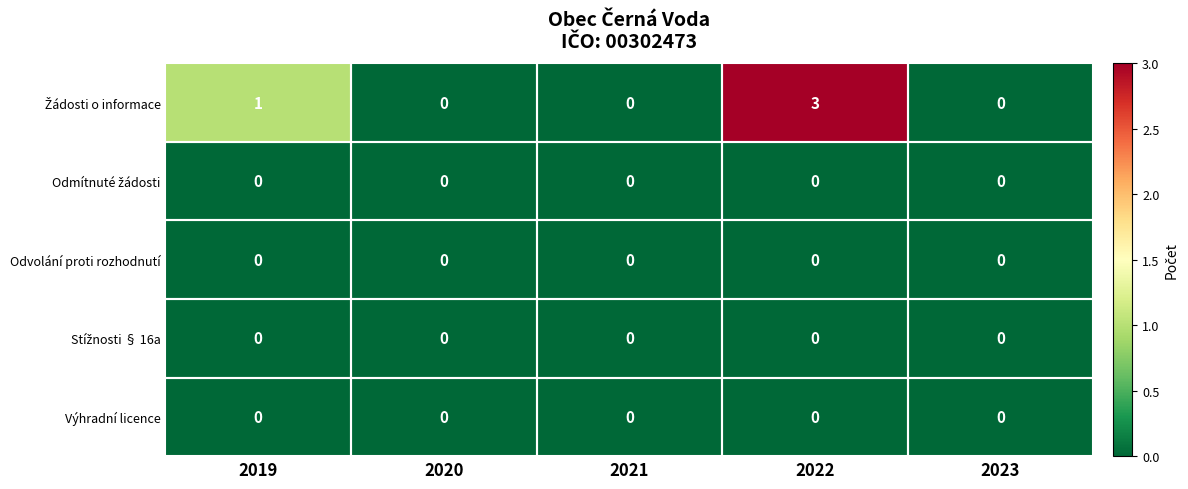

At which category is the sum across all series the highest?

2022